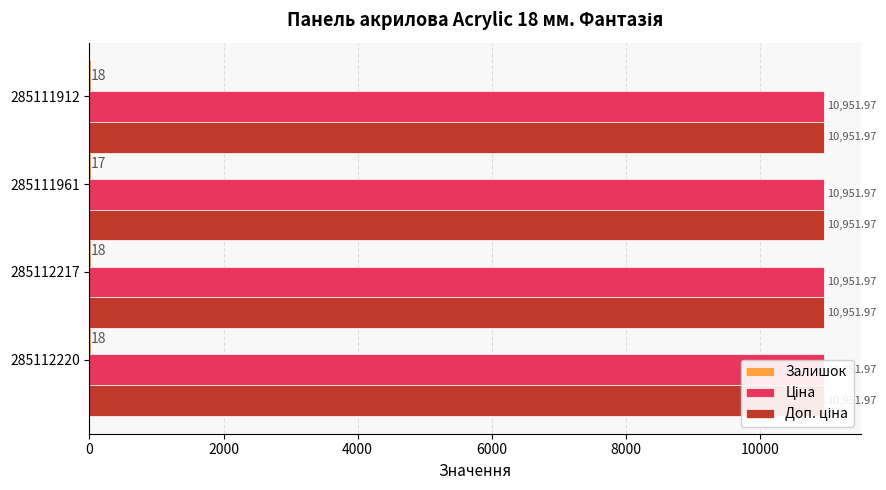

How many data points in Залишок are less than 18?

1